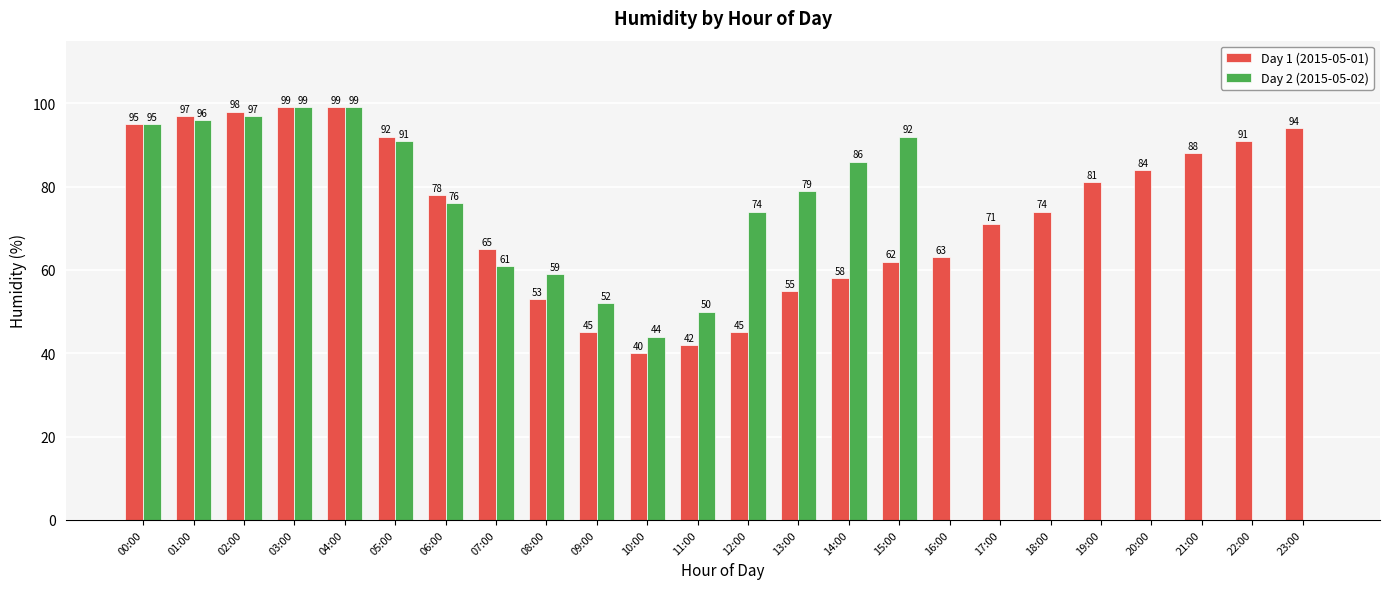

What is the sum of all Day 1 (2015-05-01) values?

1769